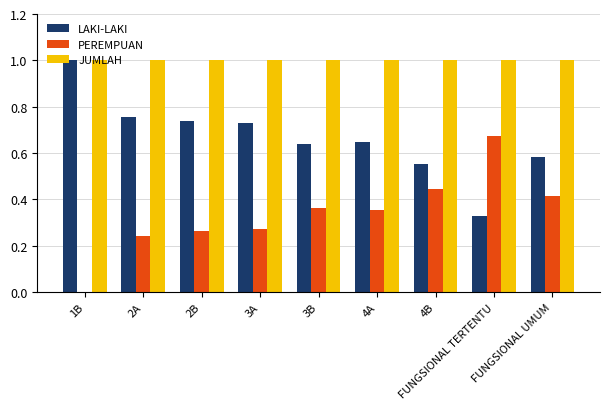

What are all the series names shown in the legend?

LAKI-LAKI, PEREMPUAN, JUMLAH